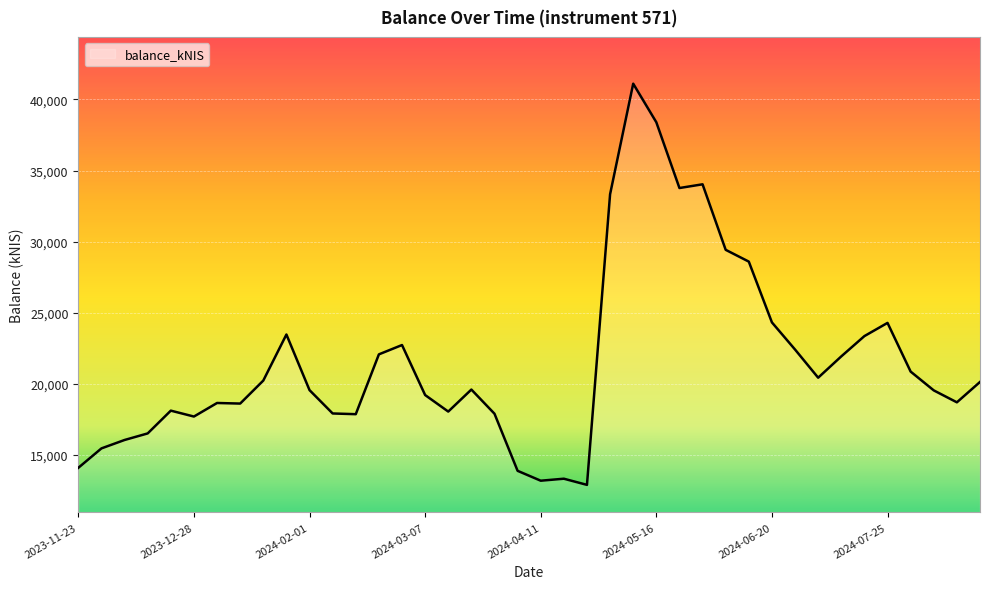

What is the maximum value shown in the chart?

41112.4